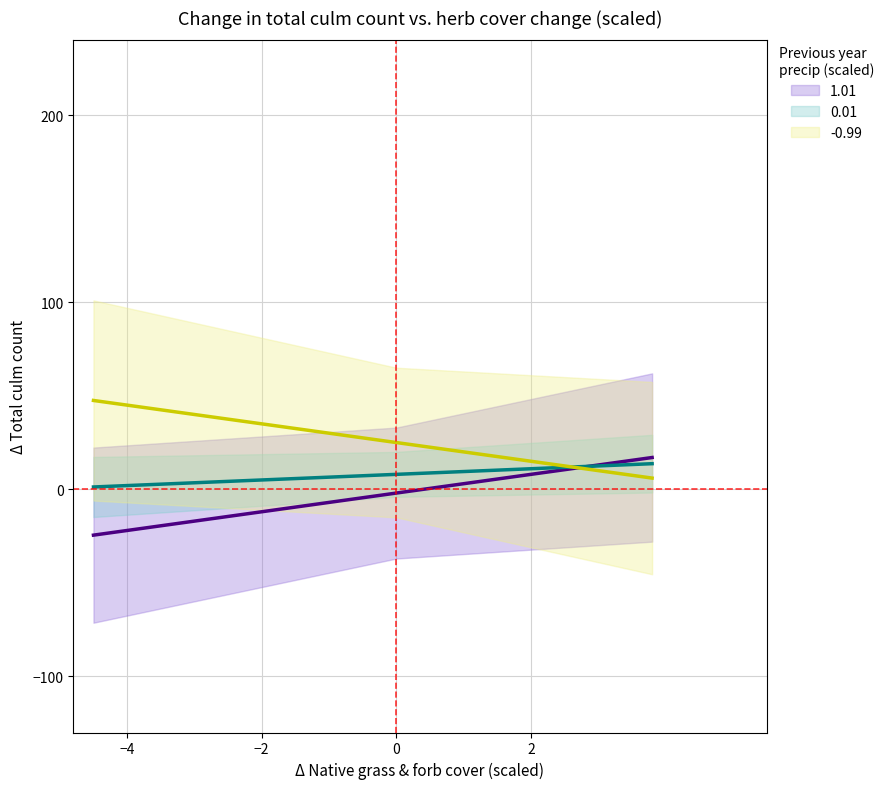

Is this an area chart (filled region under the line)?

No